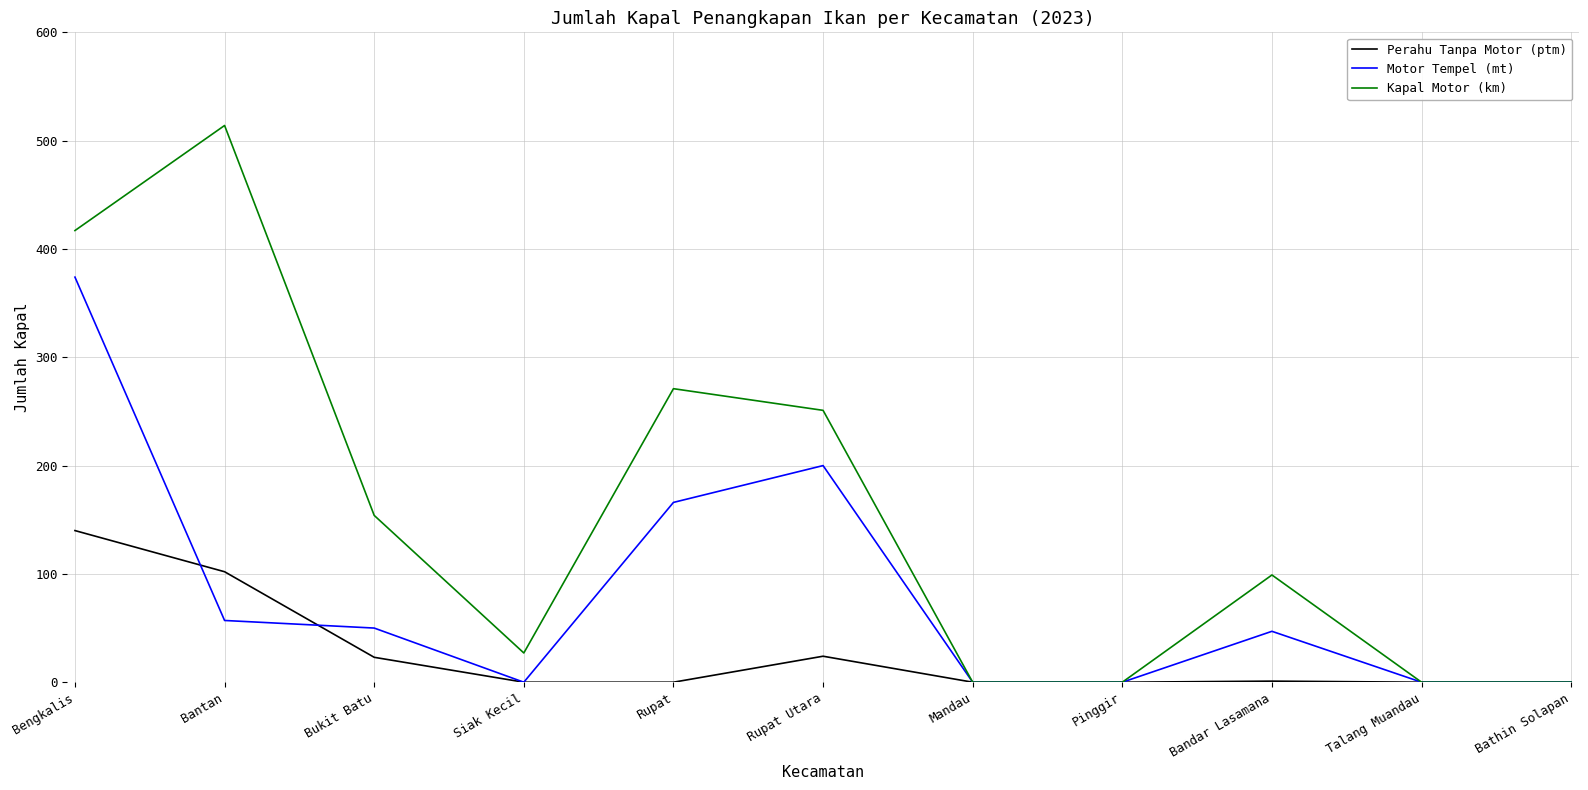

At which label does Motor Tempel (mt) reach its peak?

Bengkalis